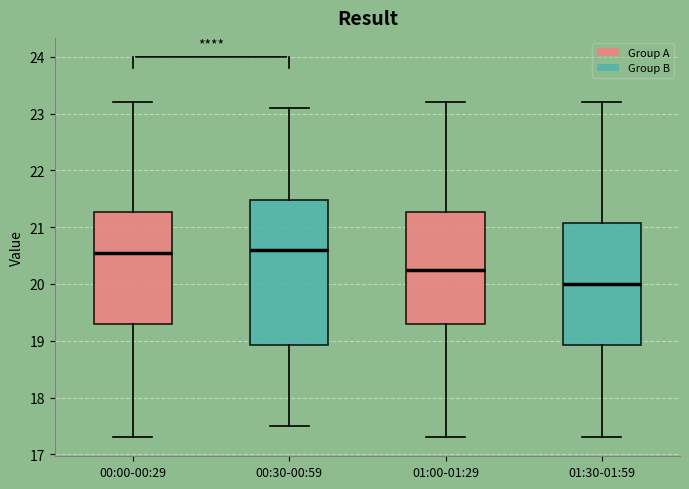

Comparing the boxes themselves (not the whiskers), which one is the tallest?

00:30-00:59